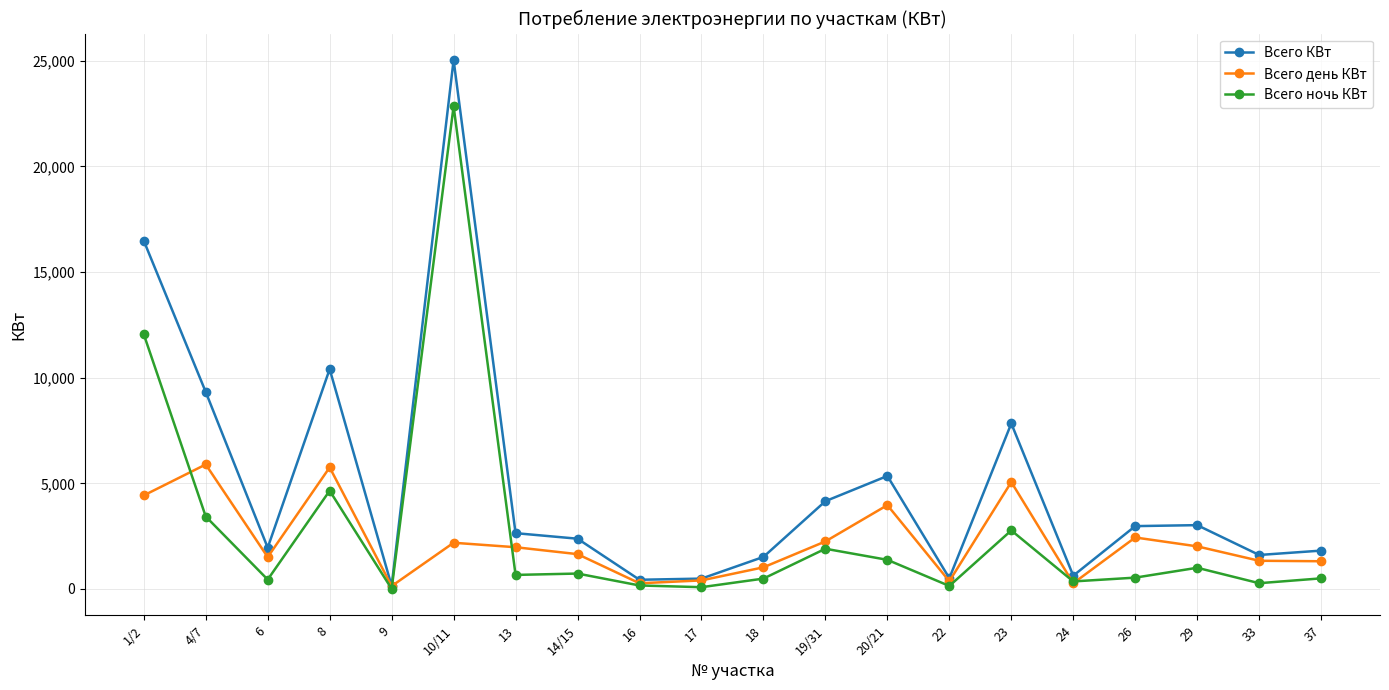

What is the smallest value displayed?

6.9